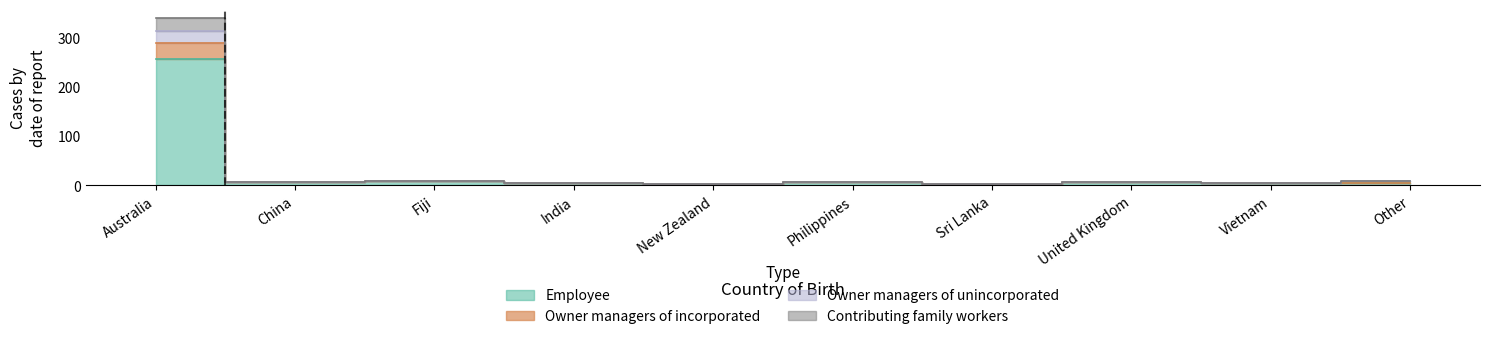

True or false: Owner managers of unincorporated has more than 2 interior local peaks.

True